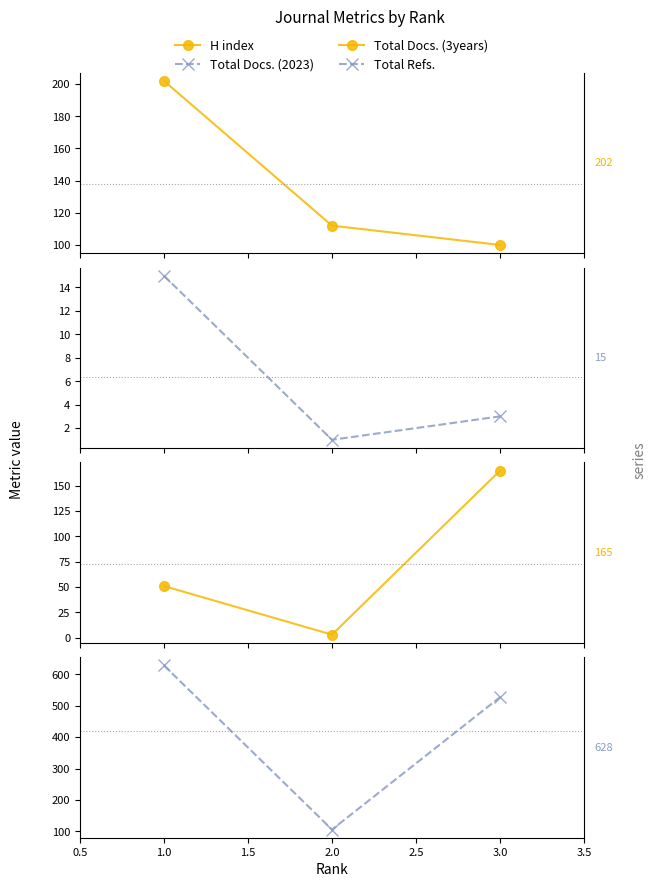

What are all the series names shown in the legend?

H index, Total Docs. (2023), Total Docs. (3years), Total Refs.